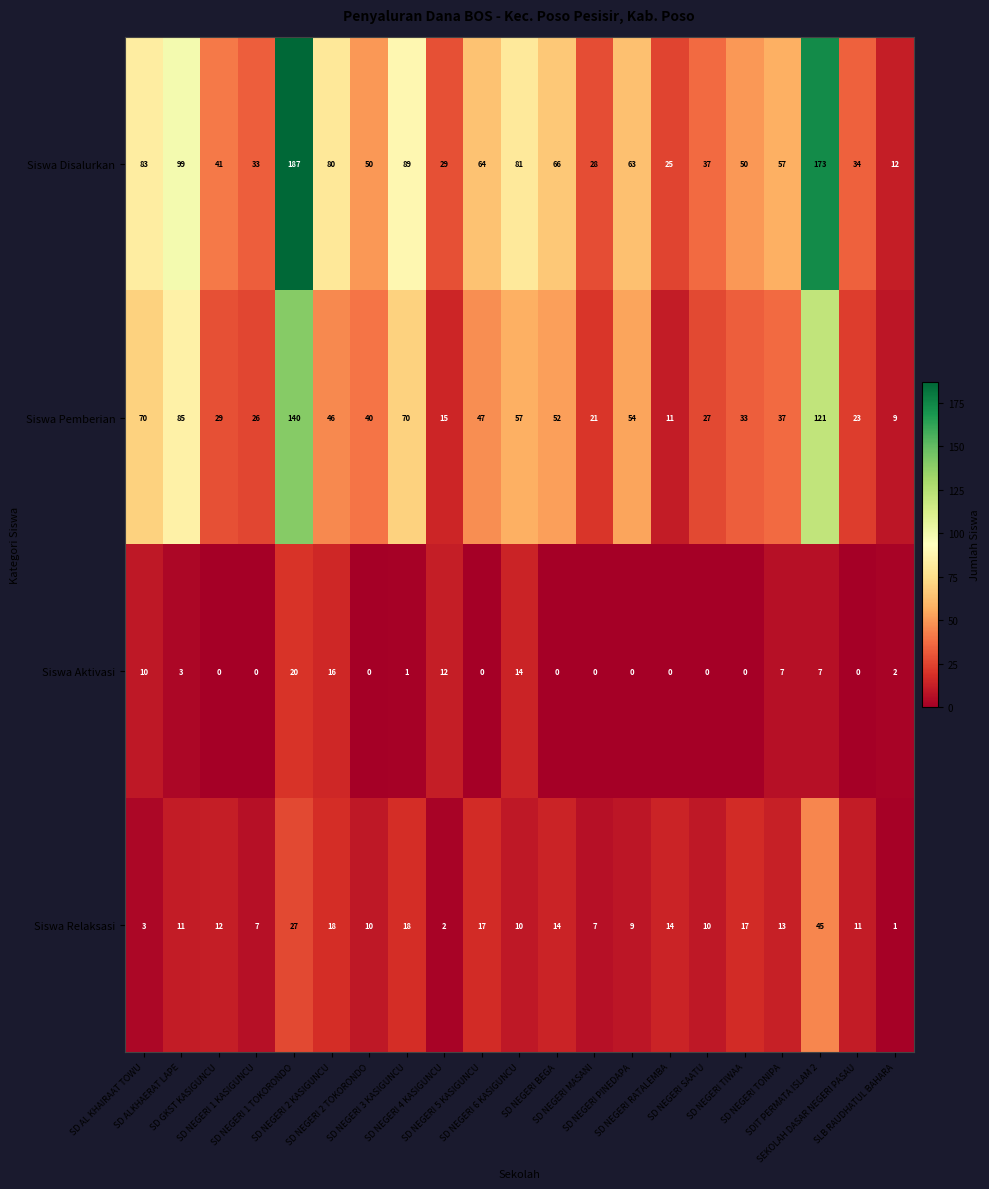

Which series has the largest range (max minus min)?

Siswa Disalurkan